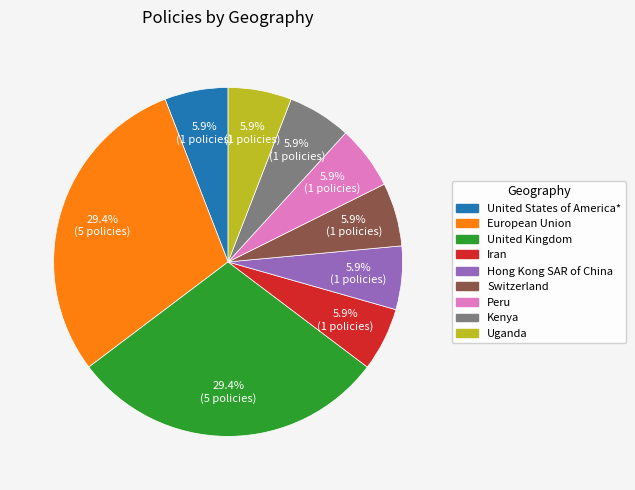

To the nearest percent, what is the average slice percentage?

11%